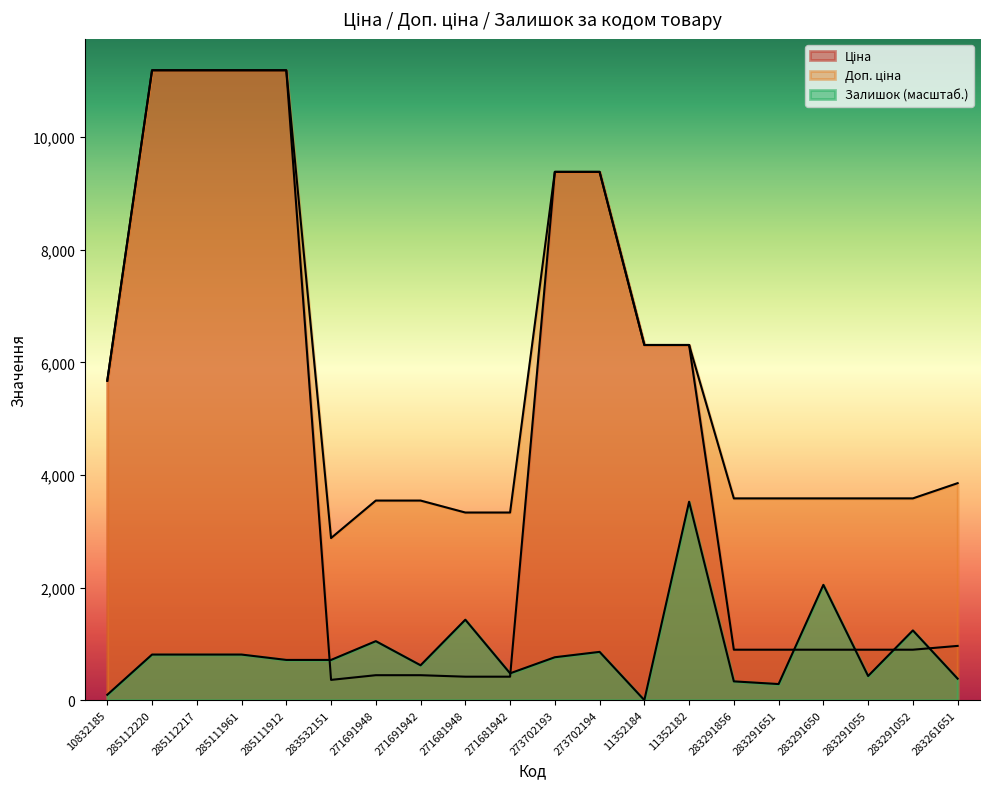

Where is the first local maximum for Залишок?

271691948